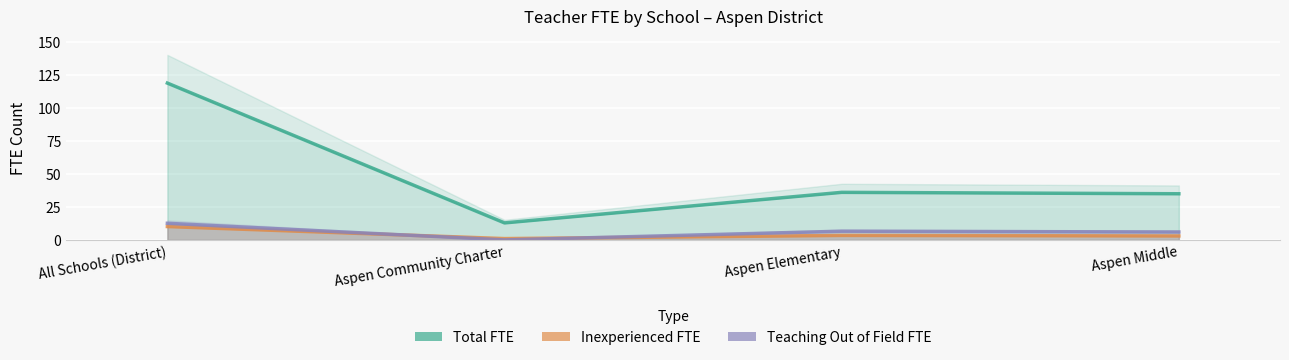

Is it true that Teaching Out of Field FTE equals 6.6 at Aspen Elementary?

True